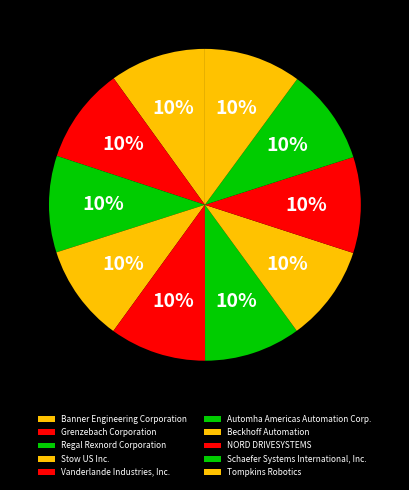

Does Automha Americas Automation Corp. represent more than half of the total?

No